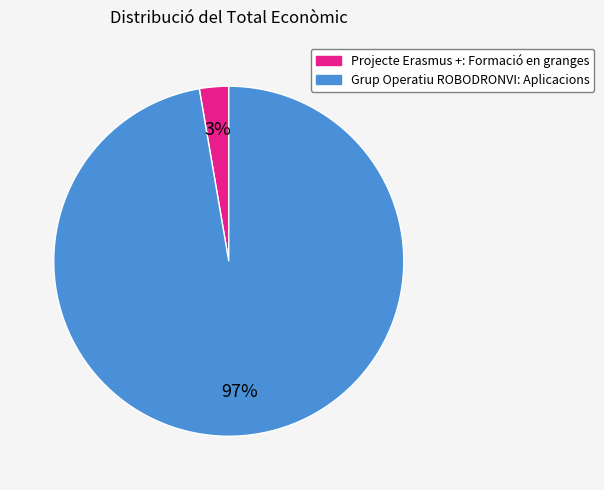

Which slice is the largest?

Grup Operatiu ROBODRONVI: Aplicacions